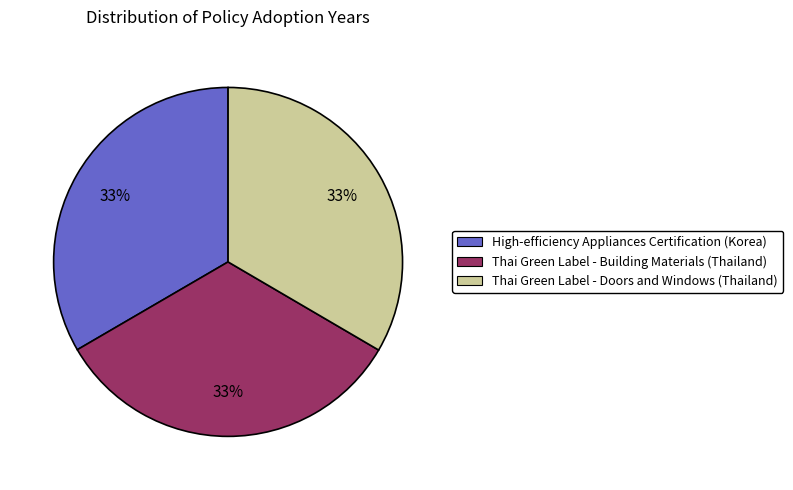

The Thai Green Label - Building Materials (Thailand) slice represents 33% of the pie. True or false?

True